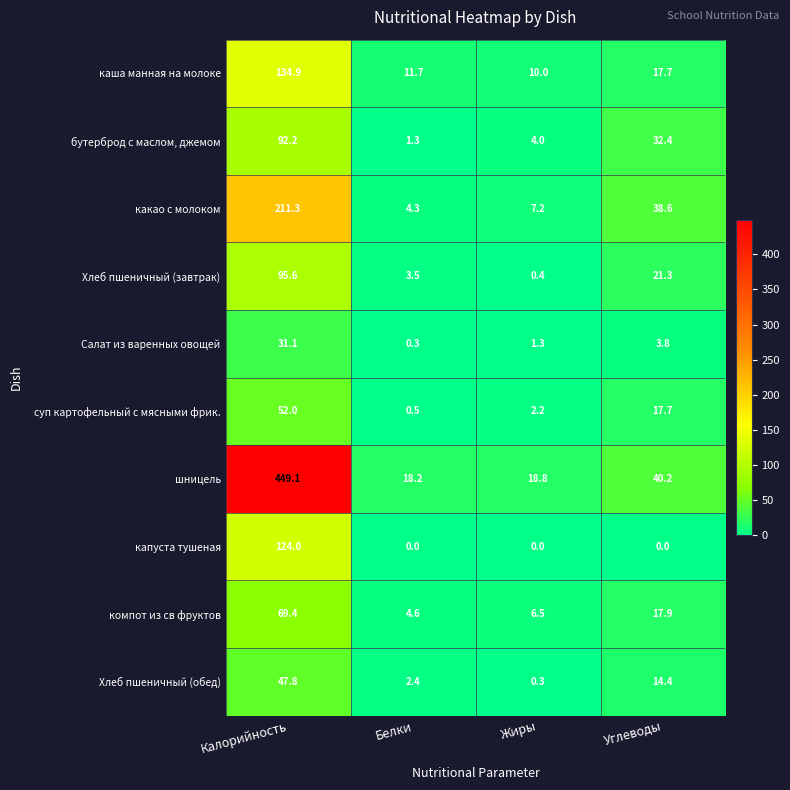

At how many categories does at least one series exceed 397?

1